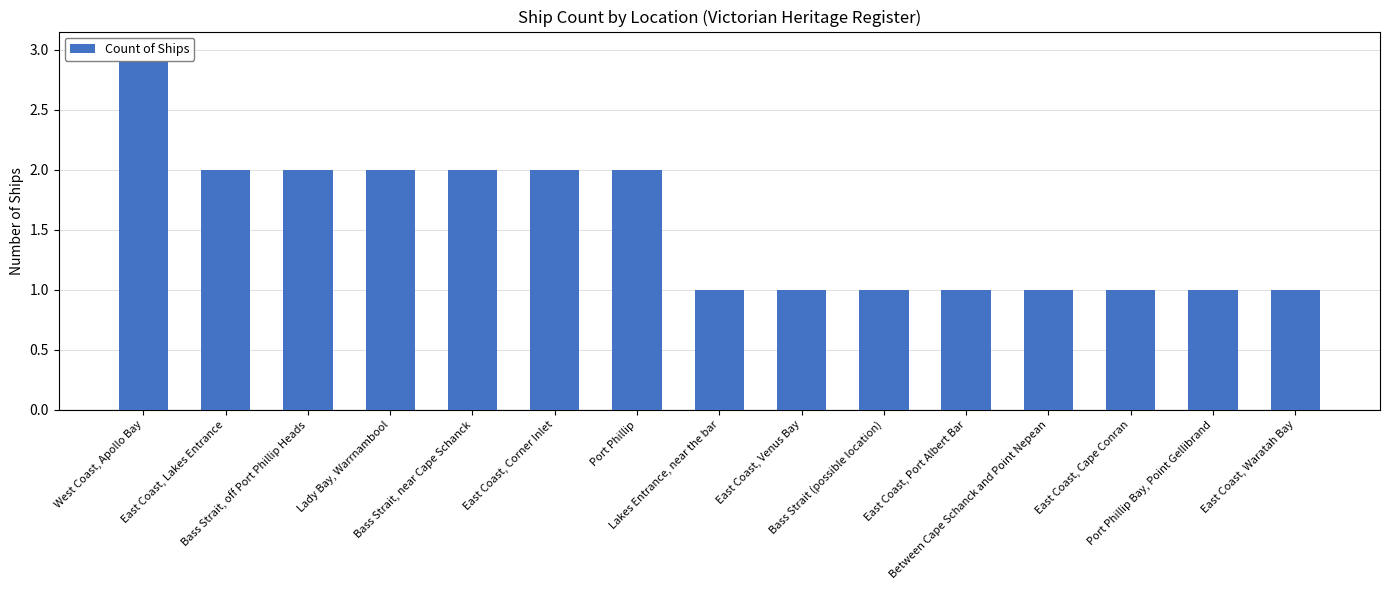

Reading left to right, extract all data points from this chart.

West Coast, Apollo Bay=3	East Coast, Lakes Entrance=2	Bass Strait, off Port Phillip Heads=2	Lady Bay, Warrnambool=2	Bass Strait, near Cape Schanck=2	East Coast, Corner Inlet=2	Port Phillip=2	Lakes Entrance, near the bar=1	East Coast, Venus Bay=1	Bass Strait (possible location)=1	East Coast, Port Albert Bar=1	Between Cape Schanck and Point Nepean=1	East Coast, Cape Conran=1	Port Phillip Bay, Point Gellibrand=1	East Coast, Waratah Bay=1